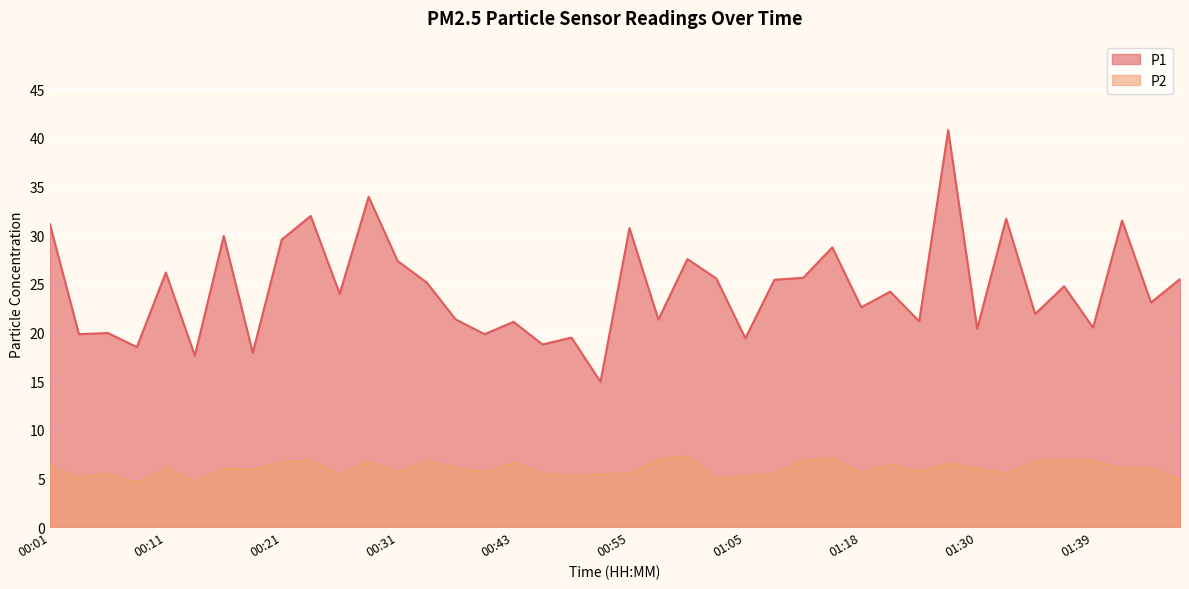

Reading right to left, what are all the values shown in this chart?

P1: 01:47=25.5	01:45=23.1	01:42=31.5	01:39=20.5	01:37=24.8	01:35=21.9	01:32=31.7	01:30=20.4	01:27=40.8	01:25=21.1	01:22=24.2	01:18=22.6	01:15=28.8	01:10=25.6	01:08=25.4	01:05=19.4	01:03=25.6	01:00=27.6	00:58=21.3	00:55=30.7	00:53=14.9	00:50=19.5	00:45=18.8	00:43=21.1	00:41=19.8	00:38=21.4	00:36=25.1	00:31=27.4	00:28=34.0	00:26=24.0	00:23=32.0	00:21=29.6	00:18=17.9	00:16=29.9	00:13=17.6	00:11=26.2	00:08=18.5	00:06=19.9	00:03=19.8	00:01=31.1
P2: 01:47=4.9	01:45=6.0	01:42=6.0	01:39=6.8	01:37=6.9	01:35=6.8	01:32=5.5	01:30=6.0	01:27=6.6	01:25=5.7	01:22=6.4	01:18=5.5	01:15=7.1	01:10=6.8	01:08=5.5	01:05=5.2	01:03=5.0	01:00=7.3	00:58=6.9	00:55=5.5	00:53=5.5	00:50=5.2	00:45=5.5	00:43=6.6	00:41=5.7	00:38=6.1	00:36=6.8	00:31=5.7	00:28=6.7	00:26=5.4	00:23=6.9	00:21=6.7	00:18=5.9	00:16=6.0	00:13=4.7	00:11=6.0	00:08=4.6	00:06=5.5	00:03=5.0	00:01=6.3